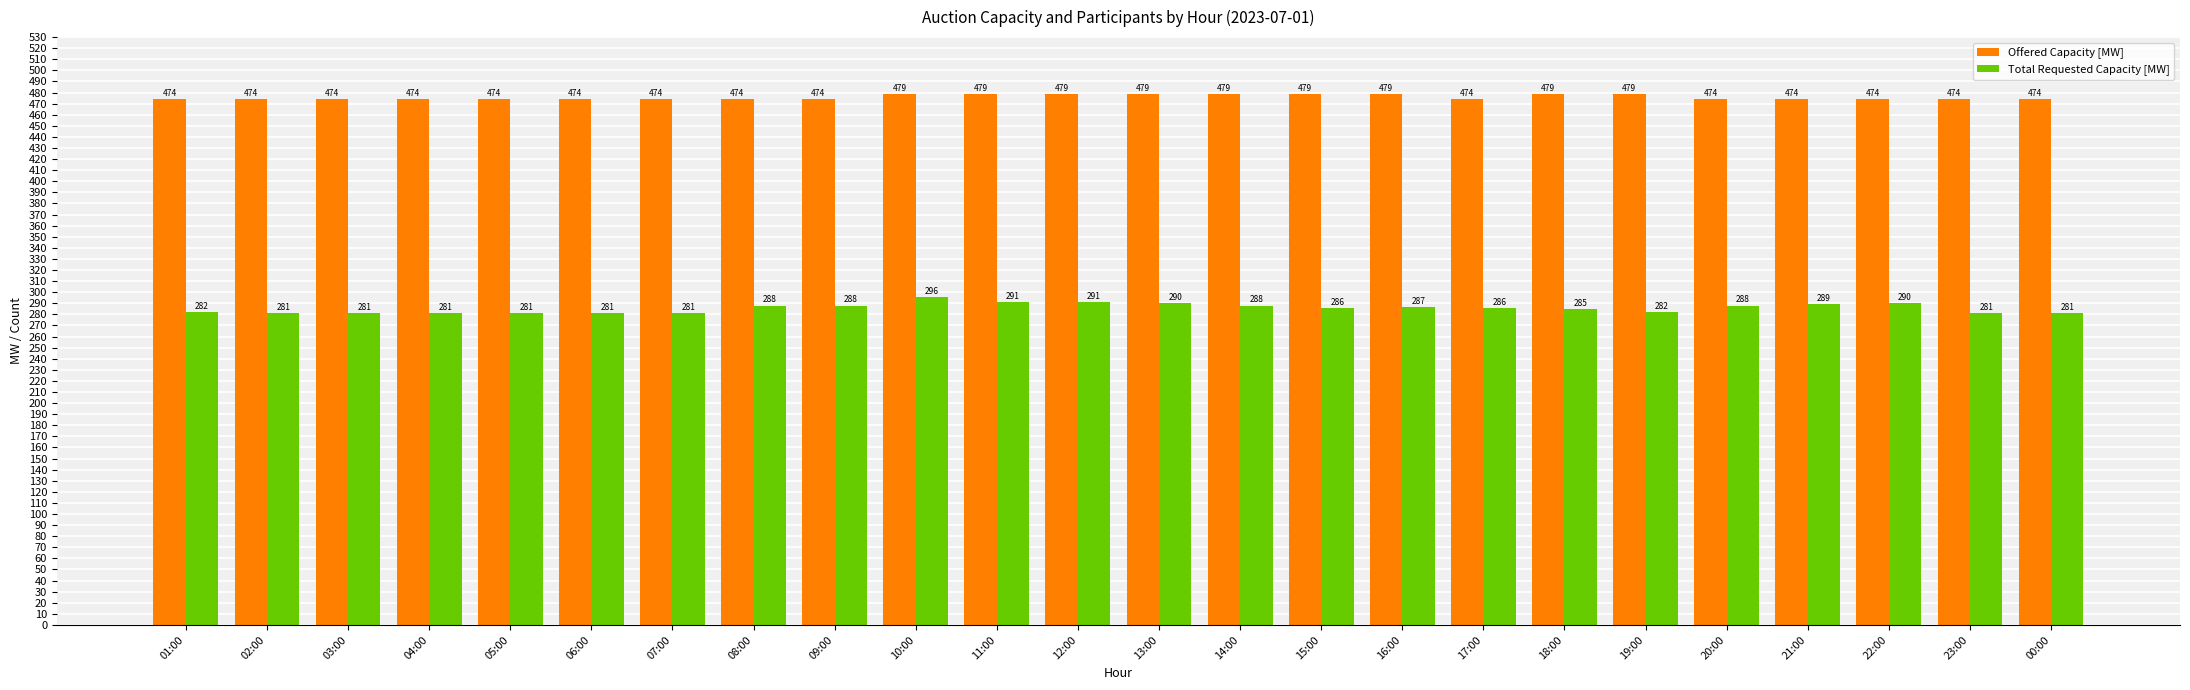

What position from the right is 14:00?

11